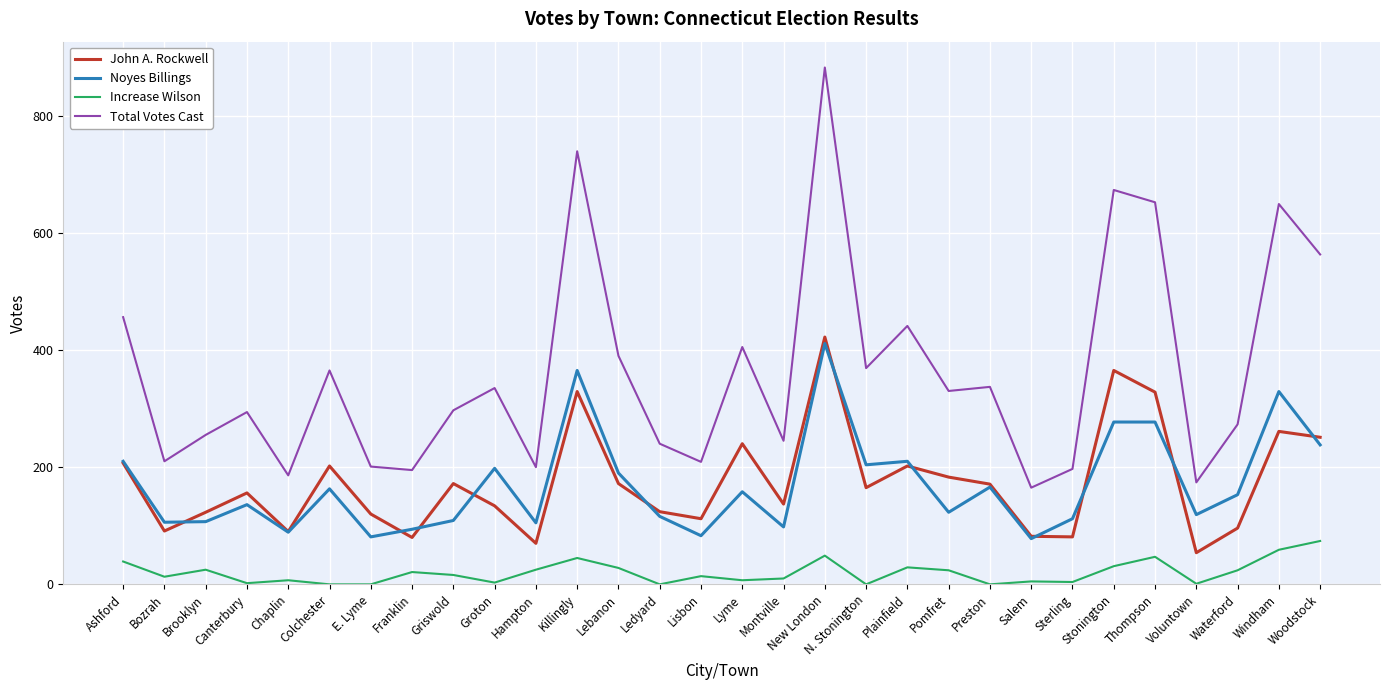

What is the difference between the maximum and minimum values in the Increase Wilson series?

74